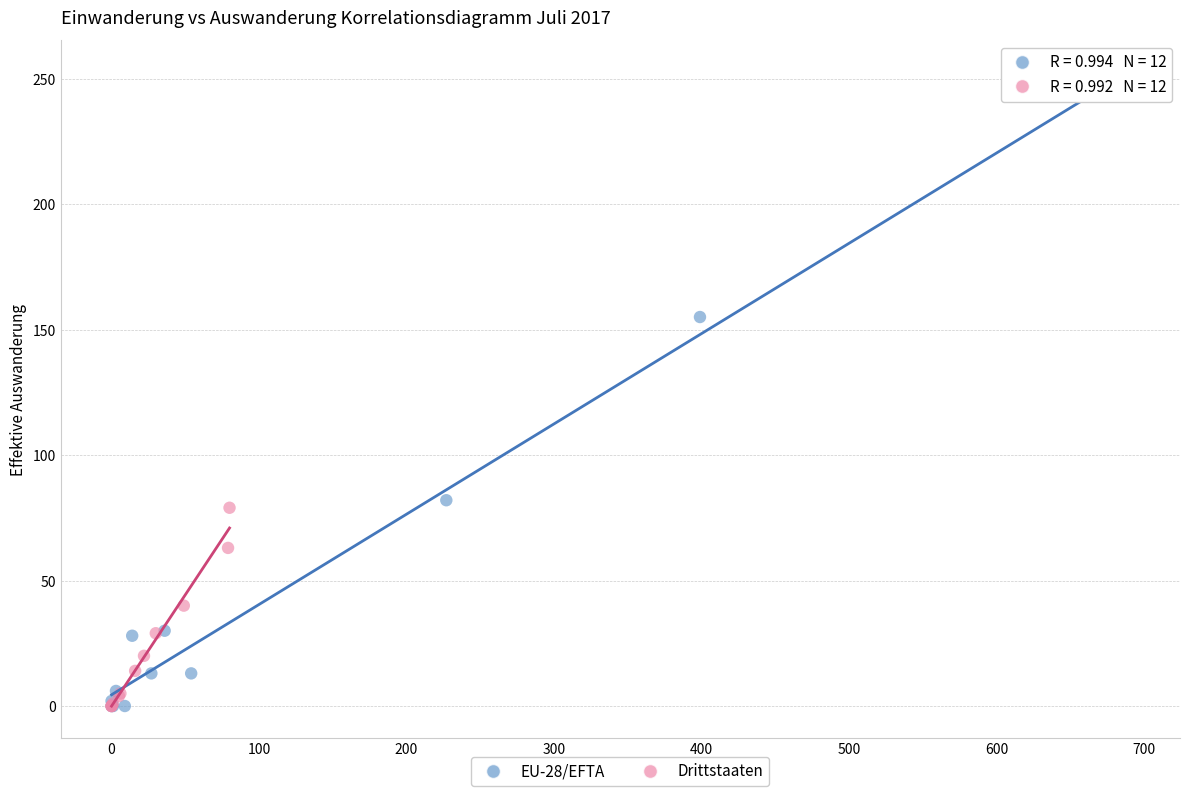

Which series reaches the maximum Y coordinate?

EU-28/EFTA